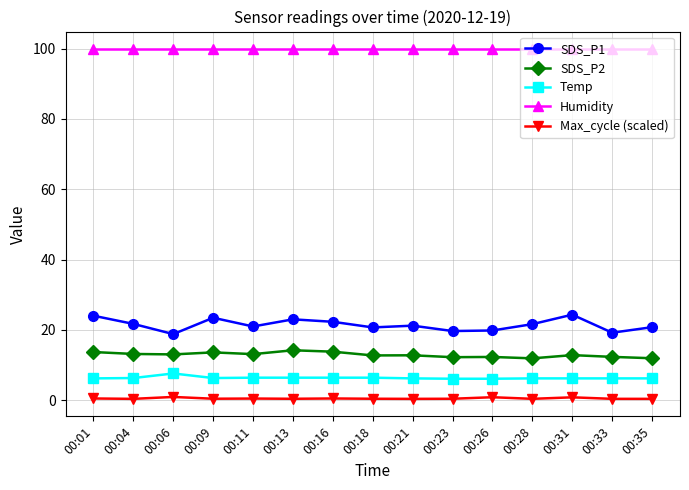

The value of Humidity at 00:09 is 99.9. True or false?

True